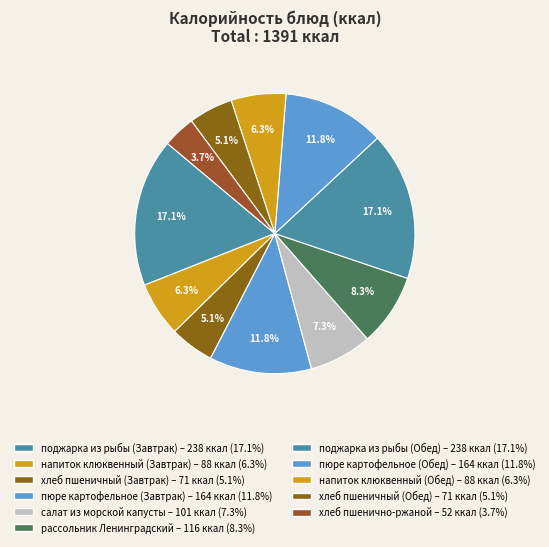

To the nearest percent, what is the average slice percentage?

9%